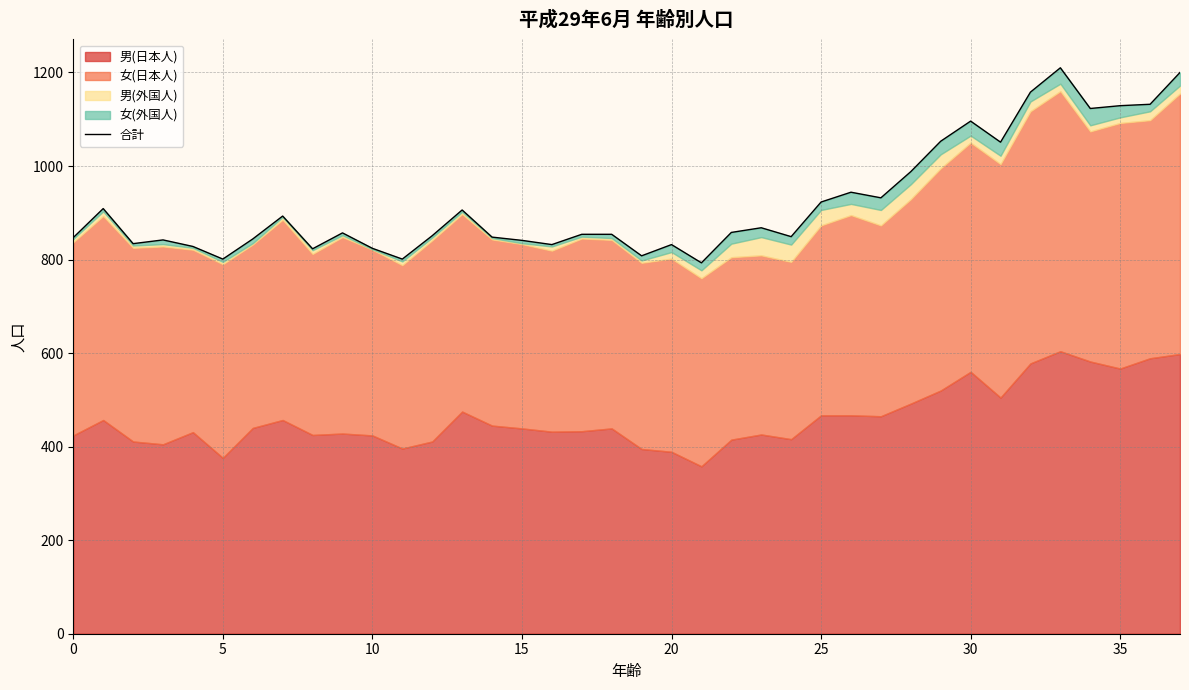

How many lines are shown in the chart?

1